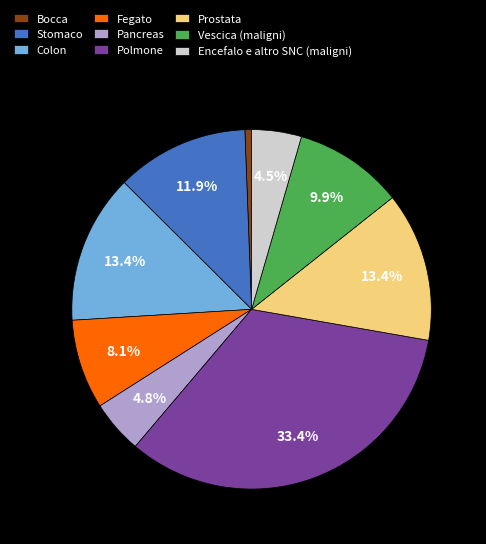

True or false: Fegato accounts for 20% of the total.

False